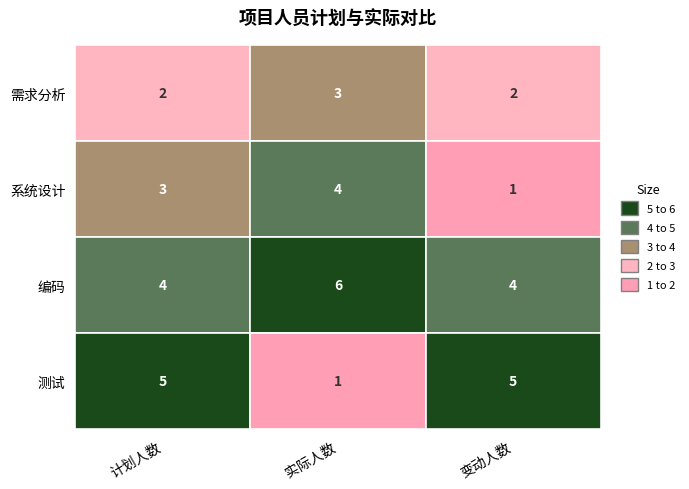

Count the 测试 values in the range 1 to 5.

3